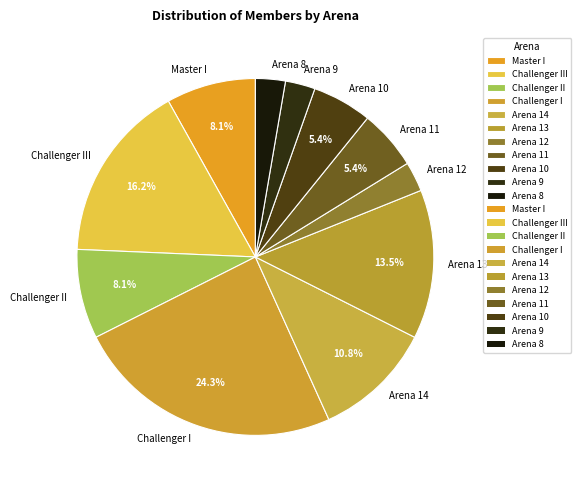

The Master I slice represents 3% of the pie. True or false?

False